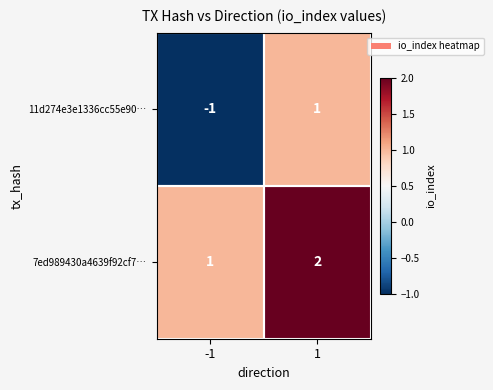

Which series has the widest spread of values?

11d274e3e1336cc55e90…